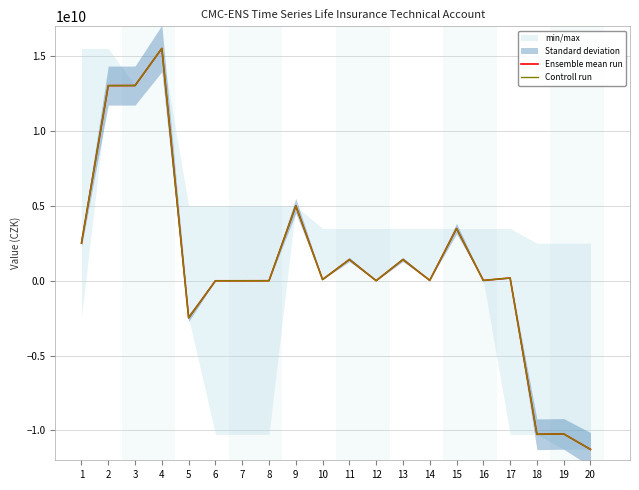

Reading left to right, transcribe all the data shown in this chart.

Ensemble mean run: 2508946332.6	13037504501.0	13042678947.4	15522767174.3	-2480088226.9	-5174446.4	-4907229.4	-267217.0	5005531107.0	77313668.3	1416796053.8	1639468.6	1415156585.2	22701492.2	3488719892.7	19305931.9	181337841.8	-10263417567.2	-10237332066.1	-11272842862.0
Controll run: 2508946332.6	13037504501.0	13042678947.4	15522767174.3	-2480088226.9	-5174446.4	-4907229.4	-267217.0	5005531107.0	77313668.3	1416796053.8	1639468.6	1415156585.2	22701492.2	3488719892.7	19305931.9	181337841.8	-10263417567.2	-10237332066.1	-11272842862.0